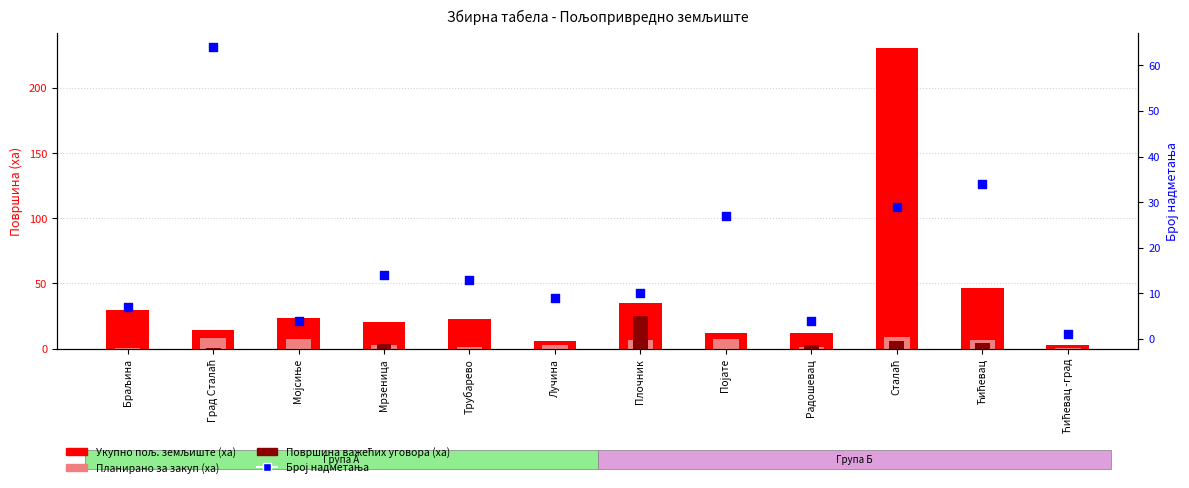

Which series has the largest total across all categories?

Укупно пољ. земљиште